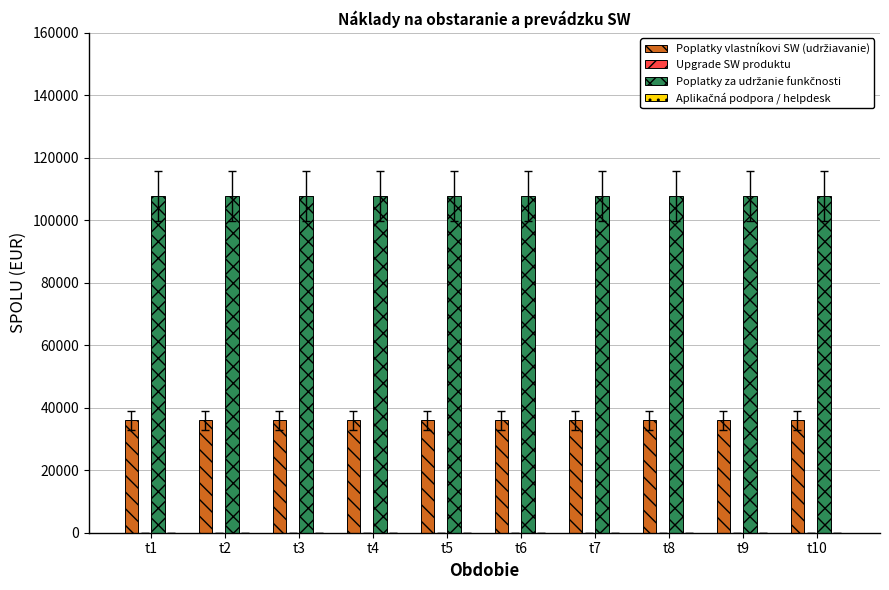

At how many categories does at least one series exceed 78794?

10